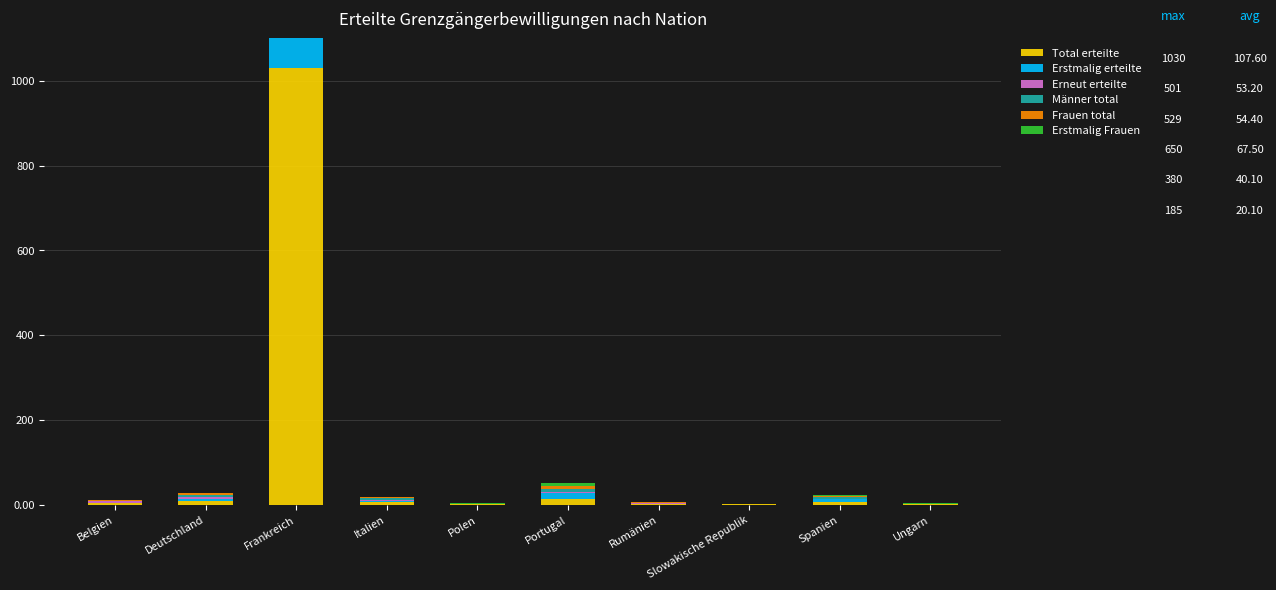

What is the sum of all Total erteilte values?

1076